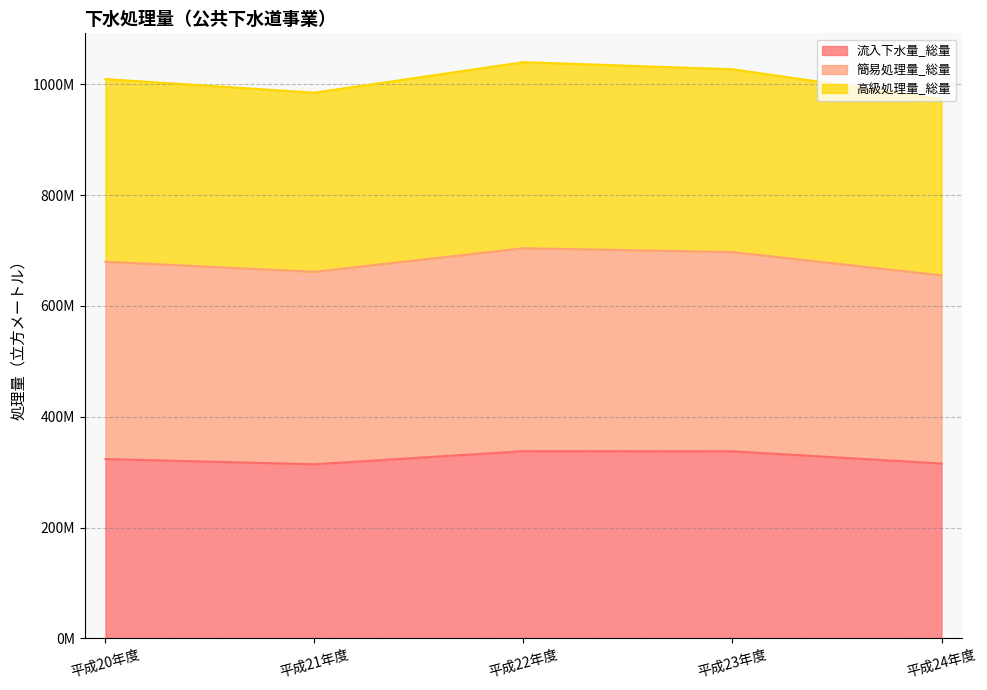

What is the spread (max minus min) of values at 平成20年度?

685967420